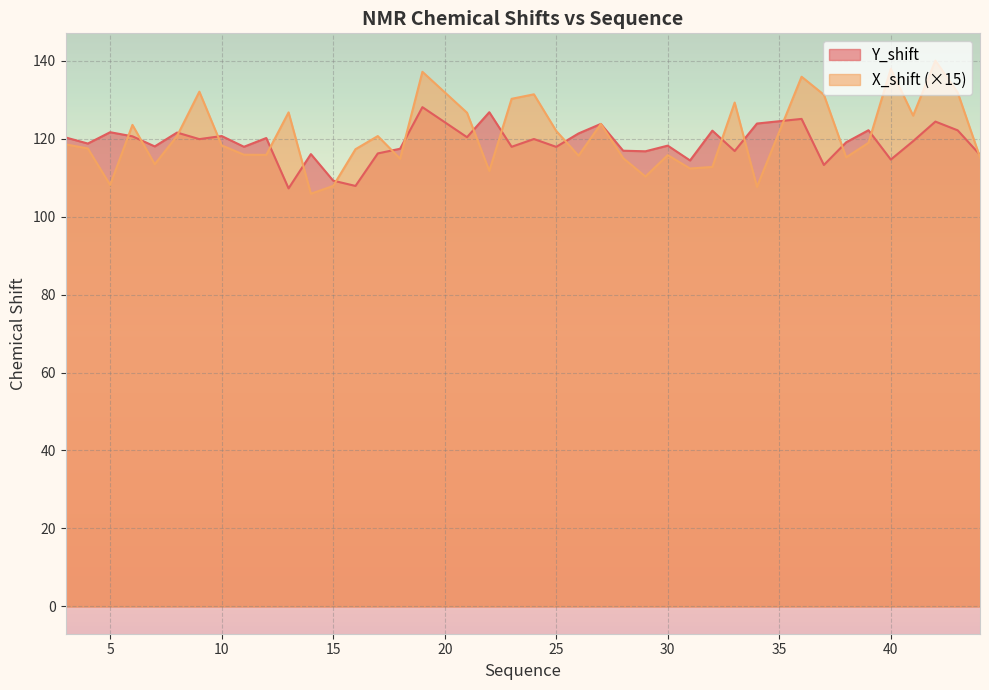

Reading left to right, transcribe all the data shown in this chart.

Y_shift: 120.3	118.7	121.6	120.6	118.0	121.5	119.9	120.7	117.9	120.1	107.2	116.0	109.2	107.9	116.2	117.4	128.1	120.4	126.8	117.9	119.9	117.9	121.3	123.8	116.9	116.7	118.2	114.4	122.0	116.8	123.9	125.0	113.2	119.0	122.1	114.6	119.3	124.4	122.1	115.8
X_shift: 118.5	117.5	108.1	123.5	113.4	120.7	132.0	118.3	115.9	115.8	126.7	105.9	107.9	117.3	120.6	114.8	137.1	126.6	111.7	130.2	131.4	122.0	115.6	123.8	115.0	110.3	115.8	112.3	112.7	129.2	107.6	135.9	131.2	115.2	118.9	137.9	125.9	140.0	131.8	115.2